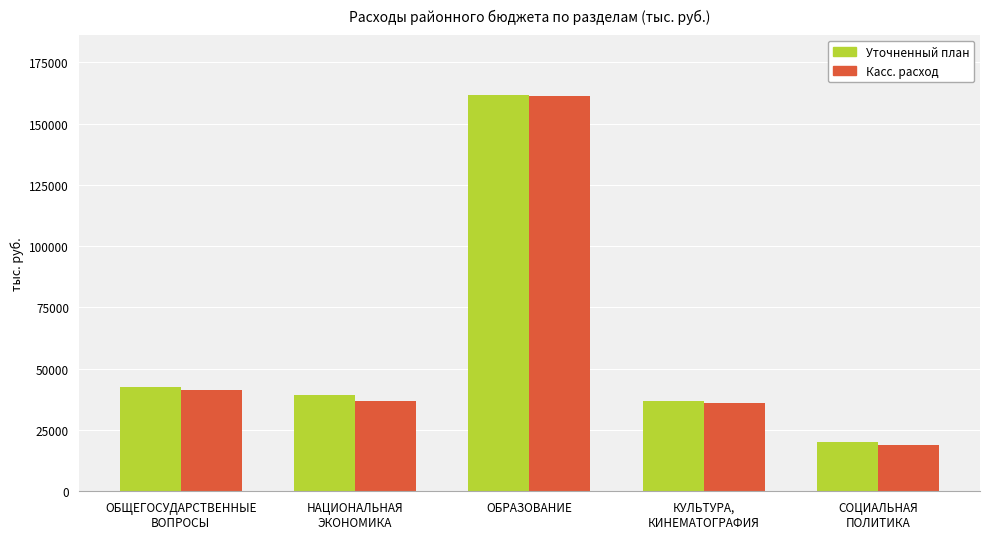

Reading left to right, list all the values displayed in this chart.

Уточненный план: 42363.8	39069.8	161805.4	36655.3	20268.4
Касс. расход: 41503.5	36833.2	161179.7	35934.1	18675.8